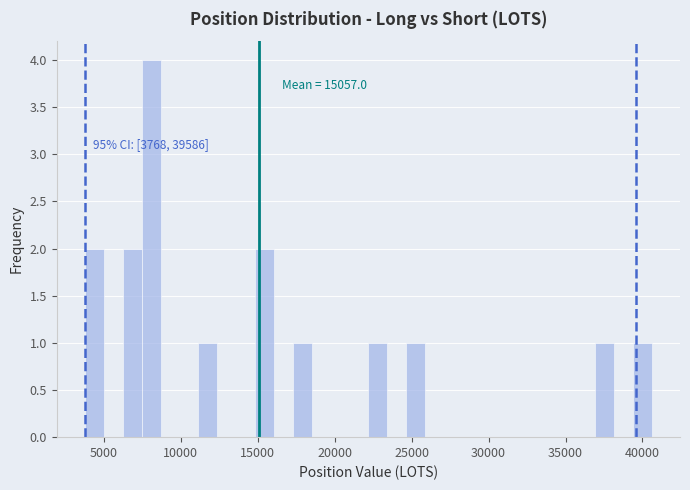

Around what value on the x-axis is the tallest bar? Give the approximate position of its centre, as read against the axis.

8000